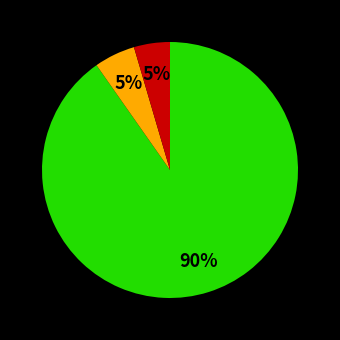

Is there a majority slice in this chart?

Yes